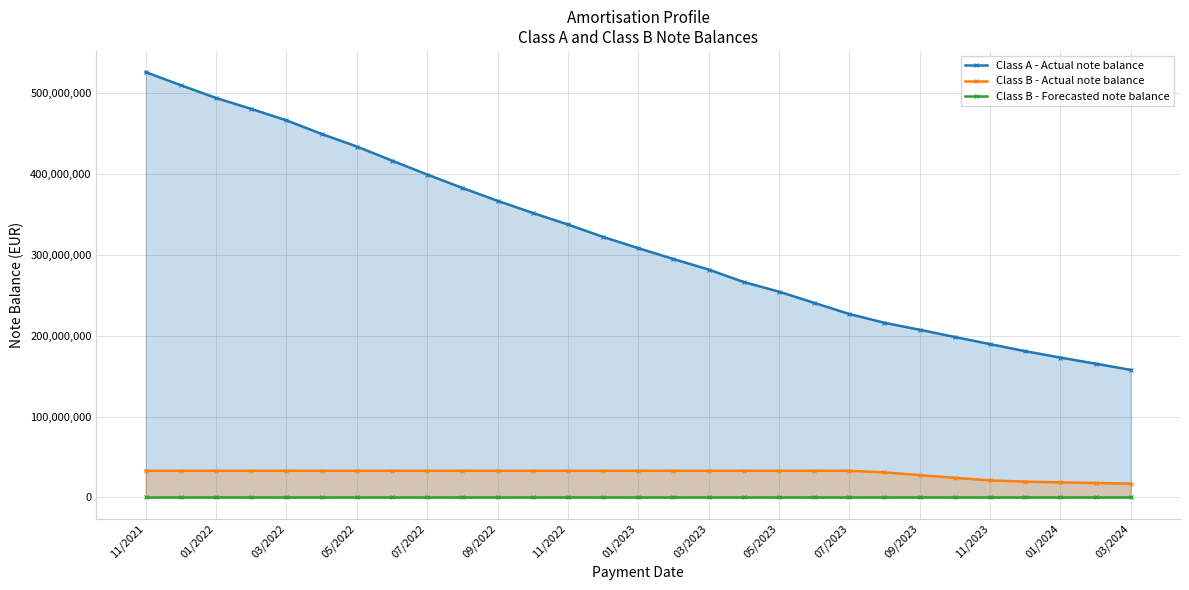

Read the Class A - Actual note balance value at 09/2023.

207506075.5